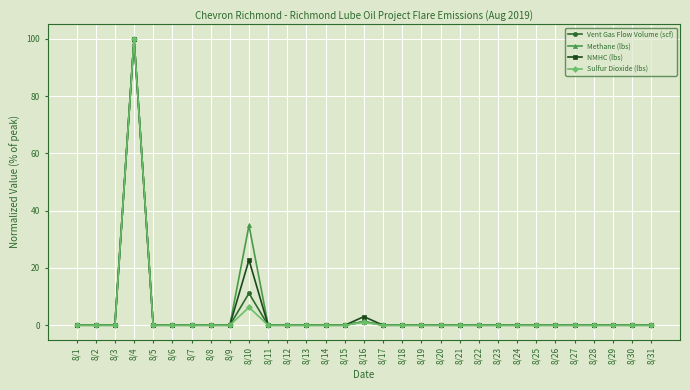

The Methane (lbs) series shows -60.7 at 8/6. True or false?

False